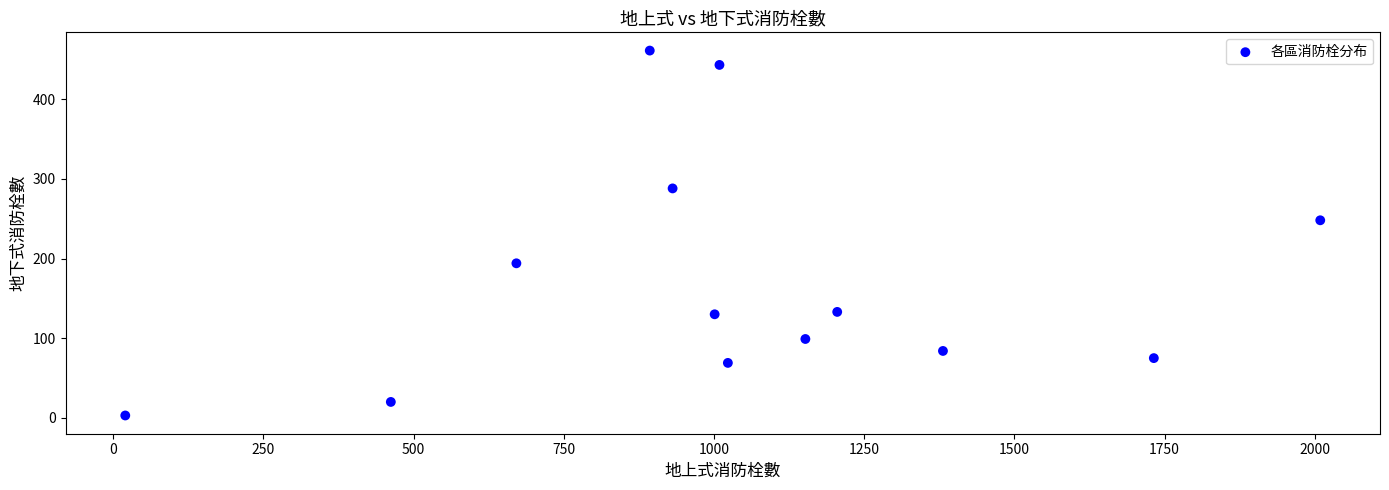

What Y value in the scatter plot is closest to 232?

248